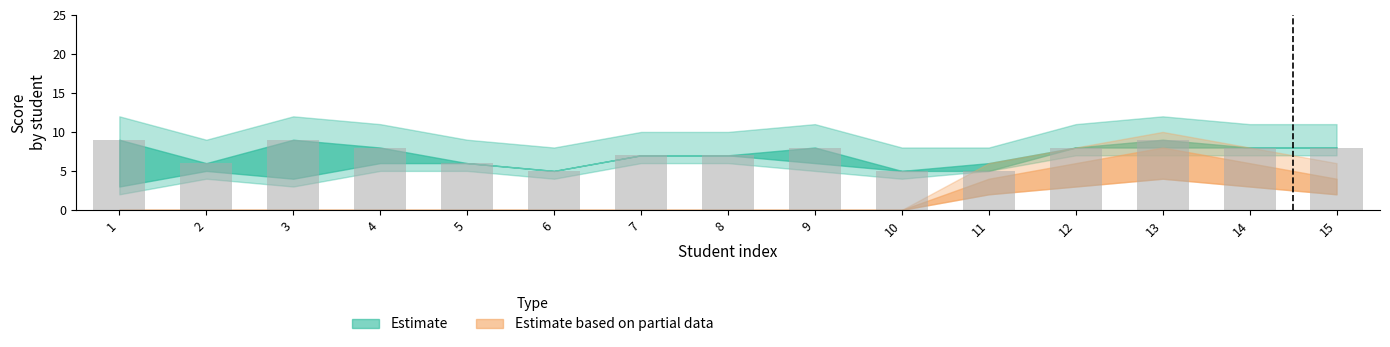

The value at 15 is 11. True or false?

False